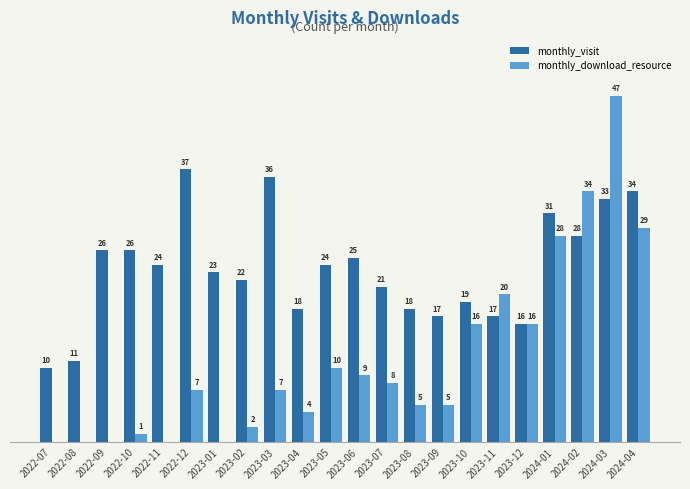

Between 2023-11 and 2024-02, which series saw the biggest shift?

monthly_download_resource